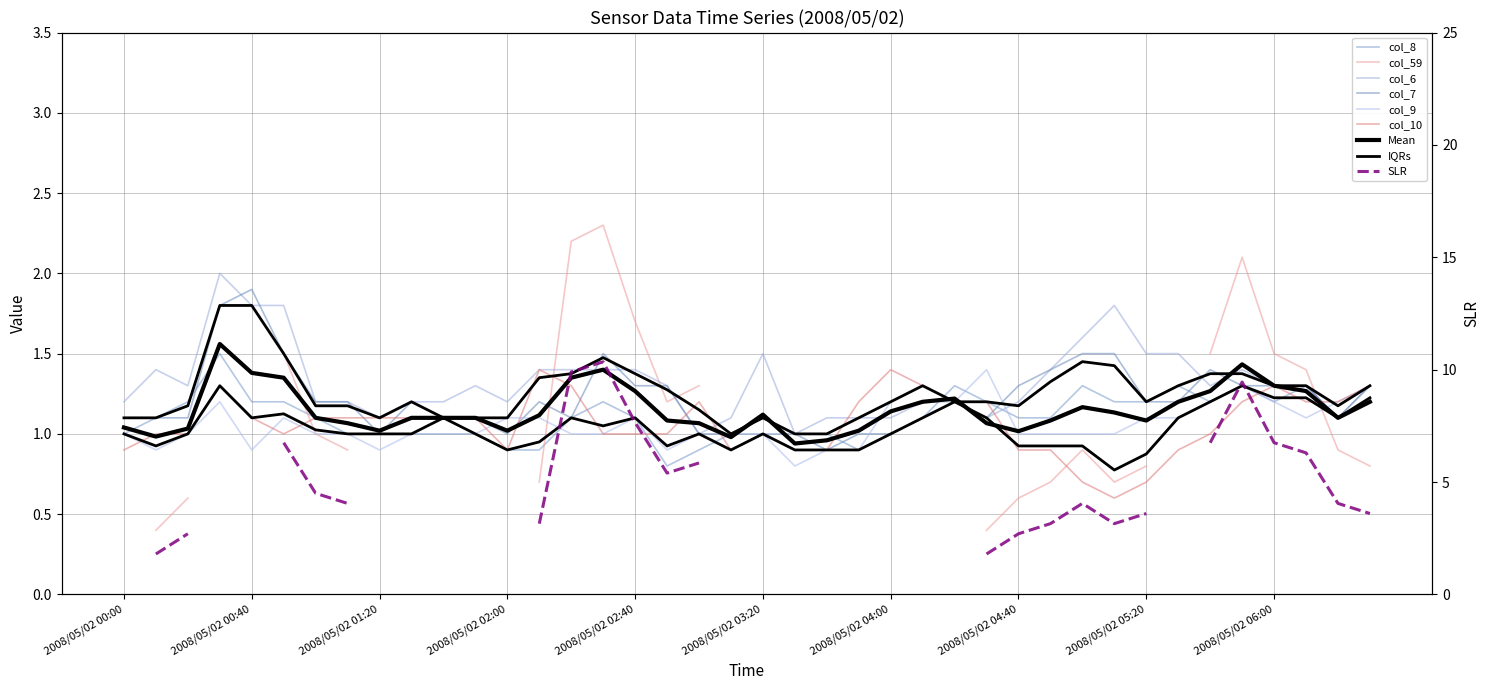

At which label is col_7 closest to 1?

2008/05/02 01:20